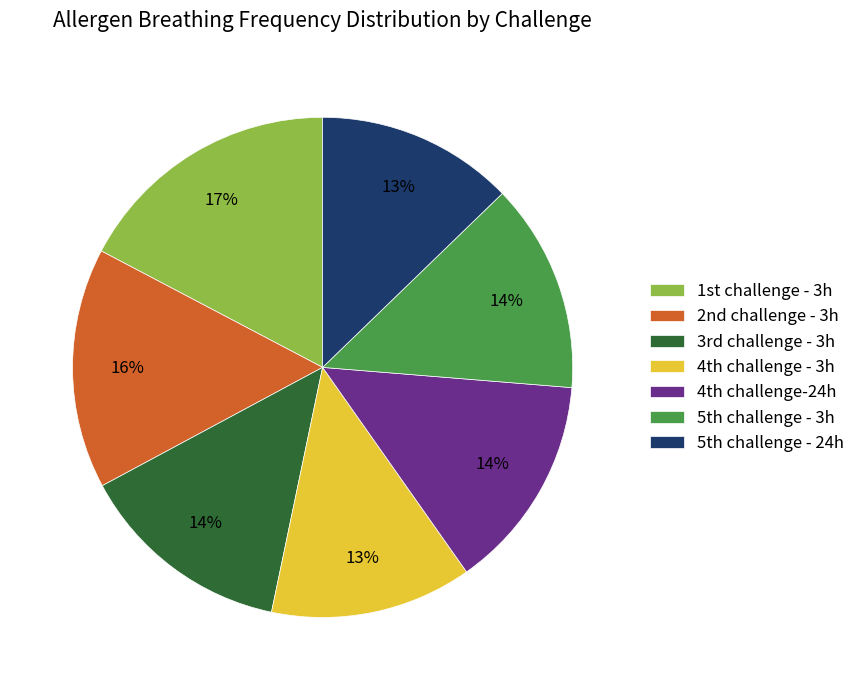

How many slices are in this pie chart?

7